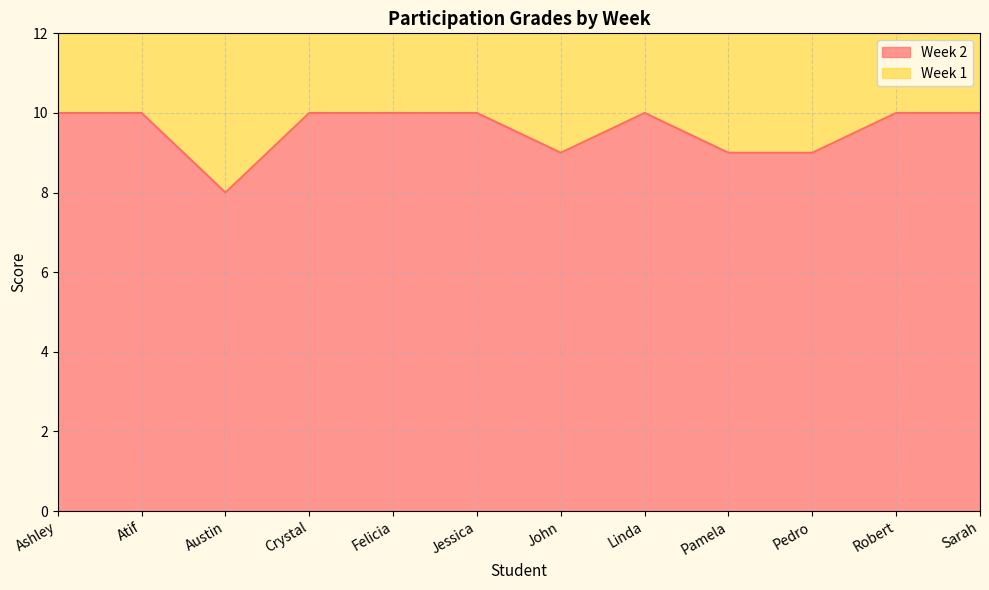

Reading left to right, extract all data points from this chart.

Ashley=10	Atif=10	Austin=8	Crystal=10	Felicia=10	Jessica=10	John=9	Linda=10	Pamela=9	Pedro=9	Robert=10	Sarah=10